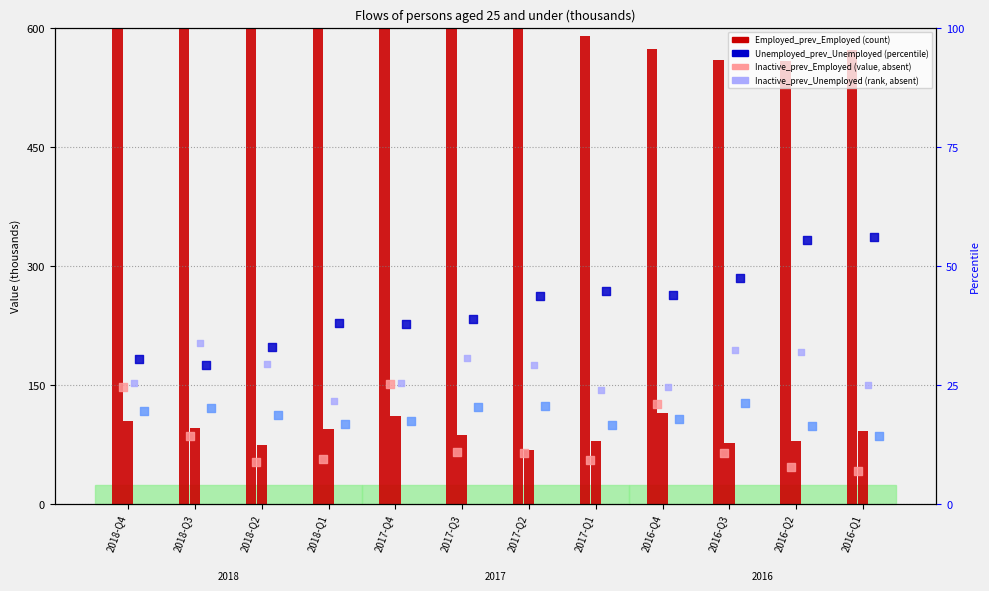

At which category is the sum across all series the highest?

2018-Q4